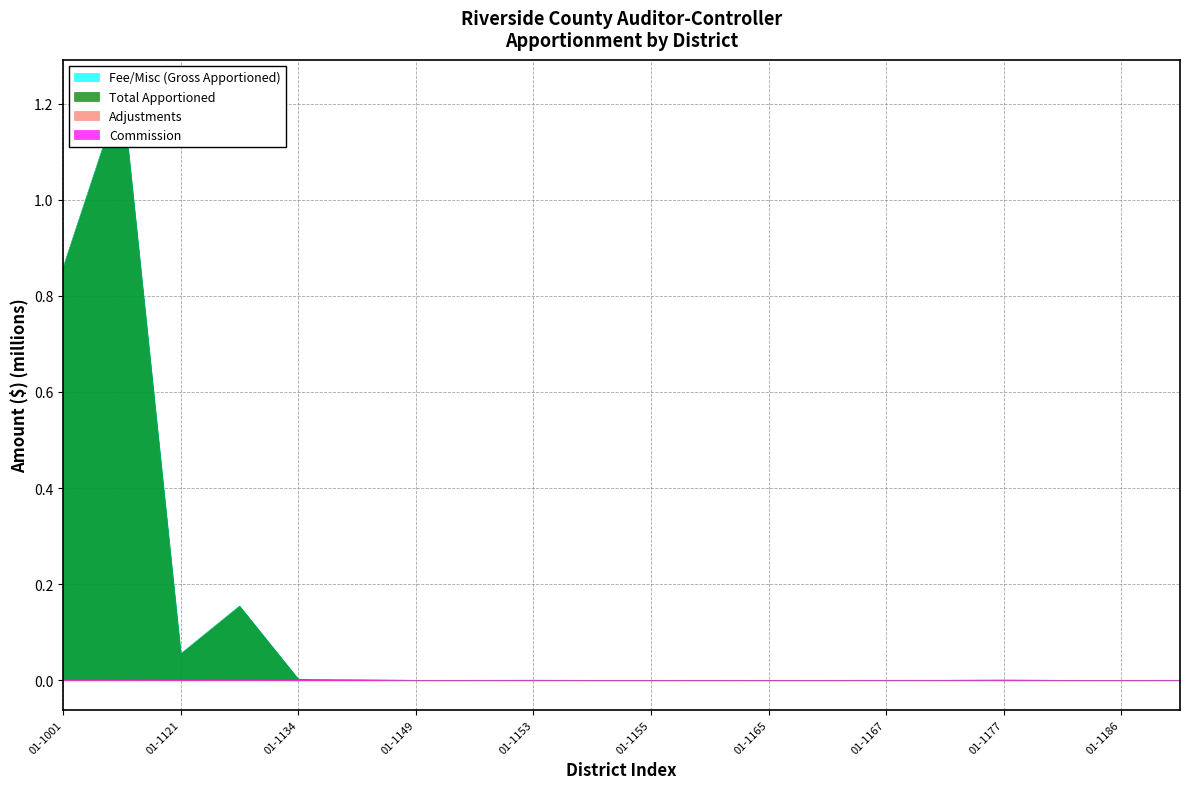

How many values in the Commission series exceed 0?

6